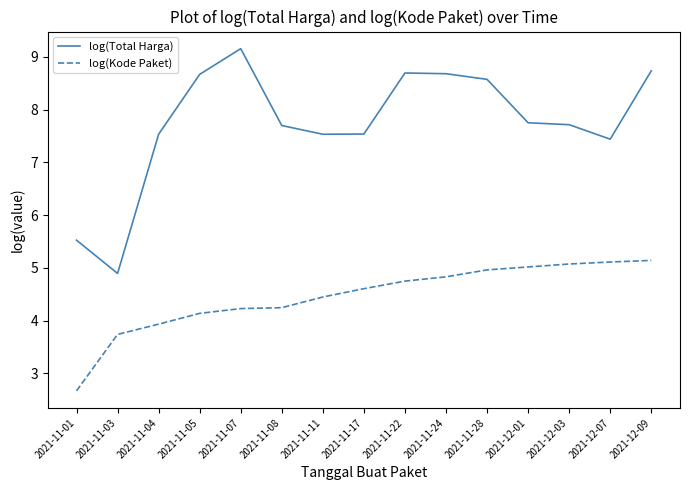

How many lines are shown in the chart?

2